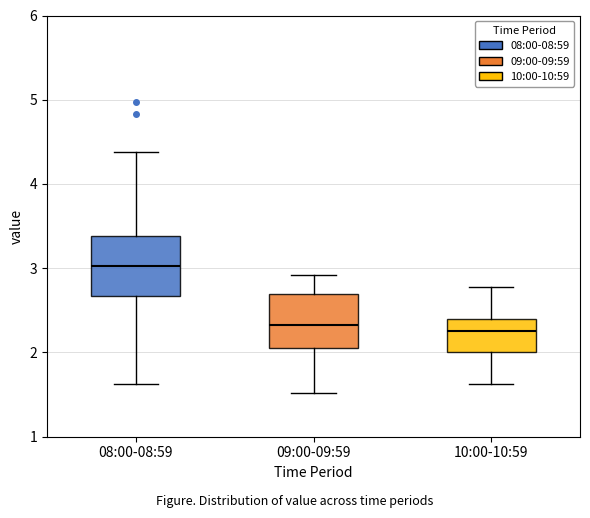

Reading left to right, transcribe this box plot: for each box, give where its median line is, the range the box spans, and where its two whiskers end, as read against the y-axis. The values are not printed on the chart, so give them approximately, as read against the axis.

08:00-08:59: median 3.0, box 2.7 to 3.4, whiskers 1.6 to 4.4
09:00-09:59: median 2.3, box 2.1 to 2.7, whiskers 1.5 to 2.9
10:00-10:59: median 2.3, box 2.0 to 2.4, whiskers 1.6 to 2.8